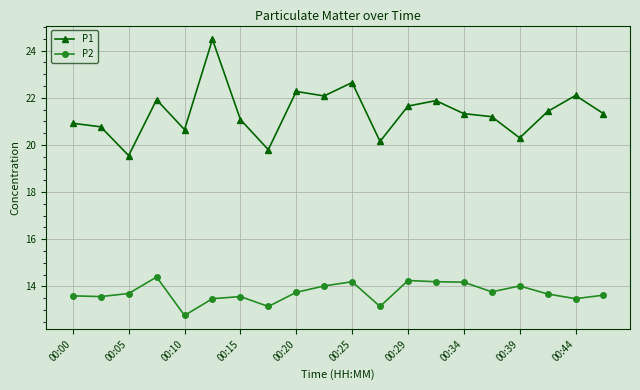

Which series has the largest total across all categories?

P1